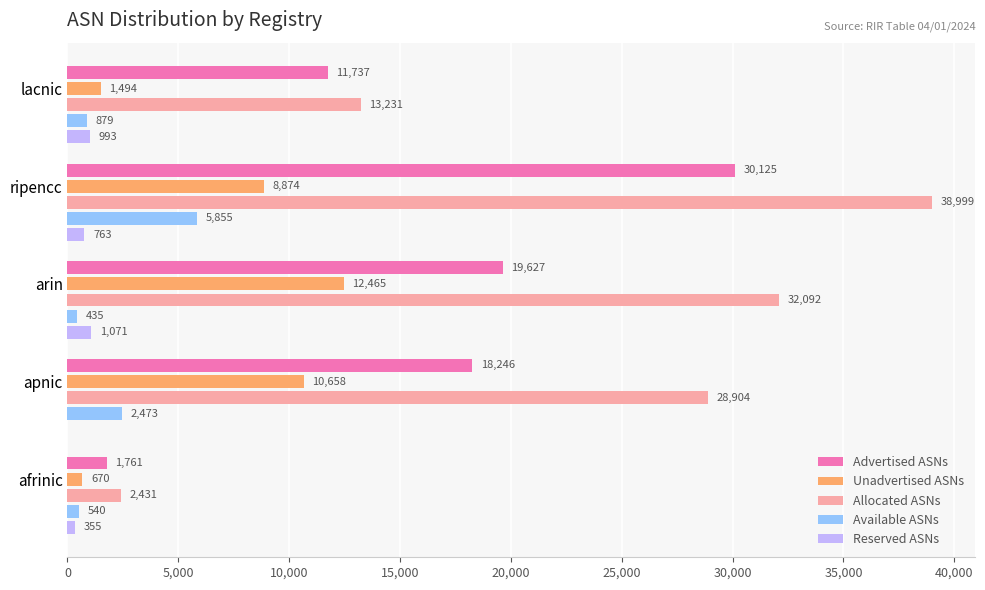

What is the maximum value for Unadvertised ASNs?

12465